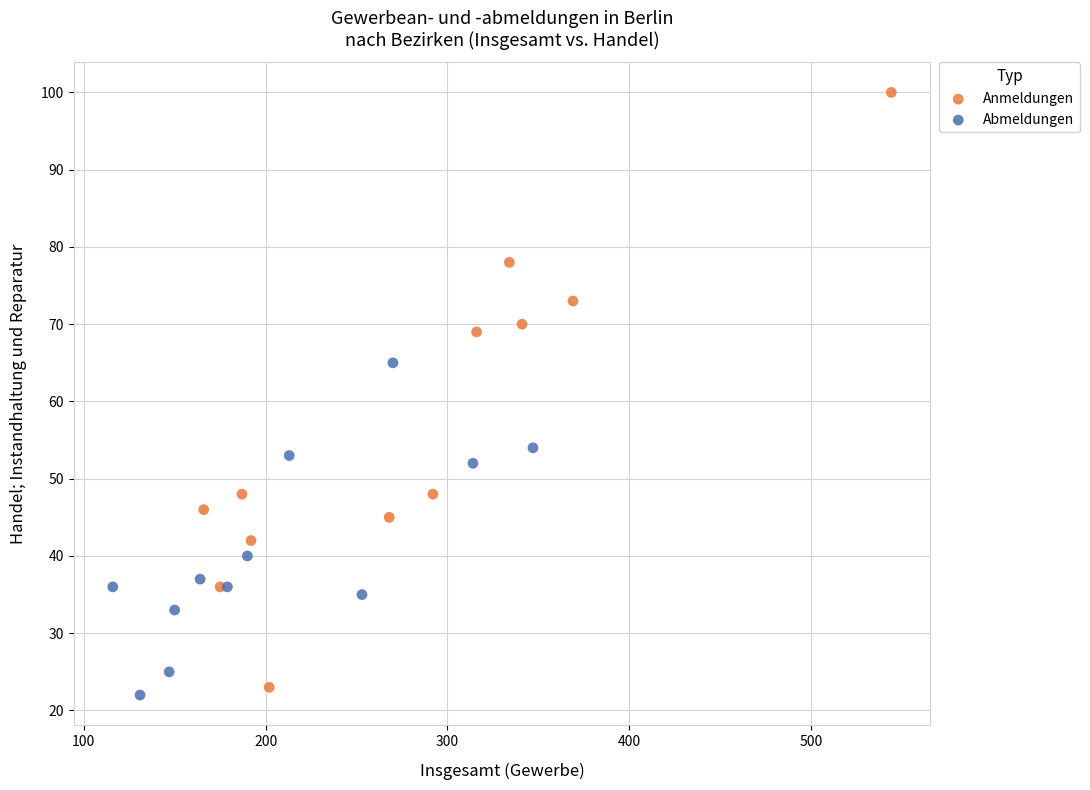

Which series has the largest Y range (max minus min)?

Anmeldungen